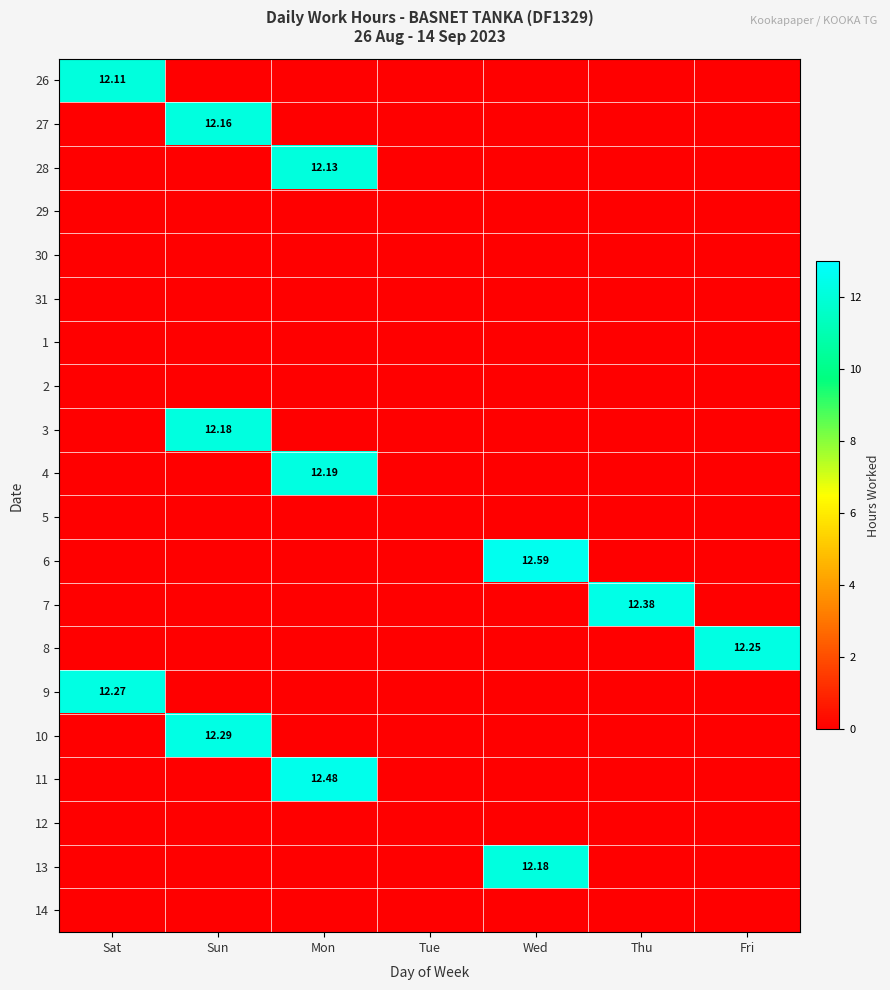

Is the value of 7 at Thu greater than the value of 27 at Sun?

Yes